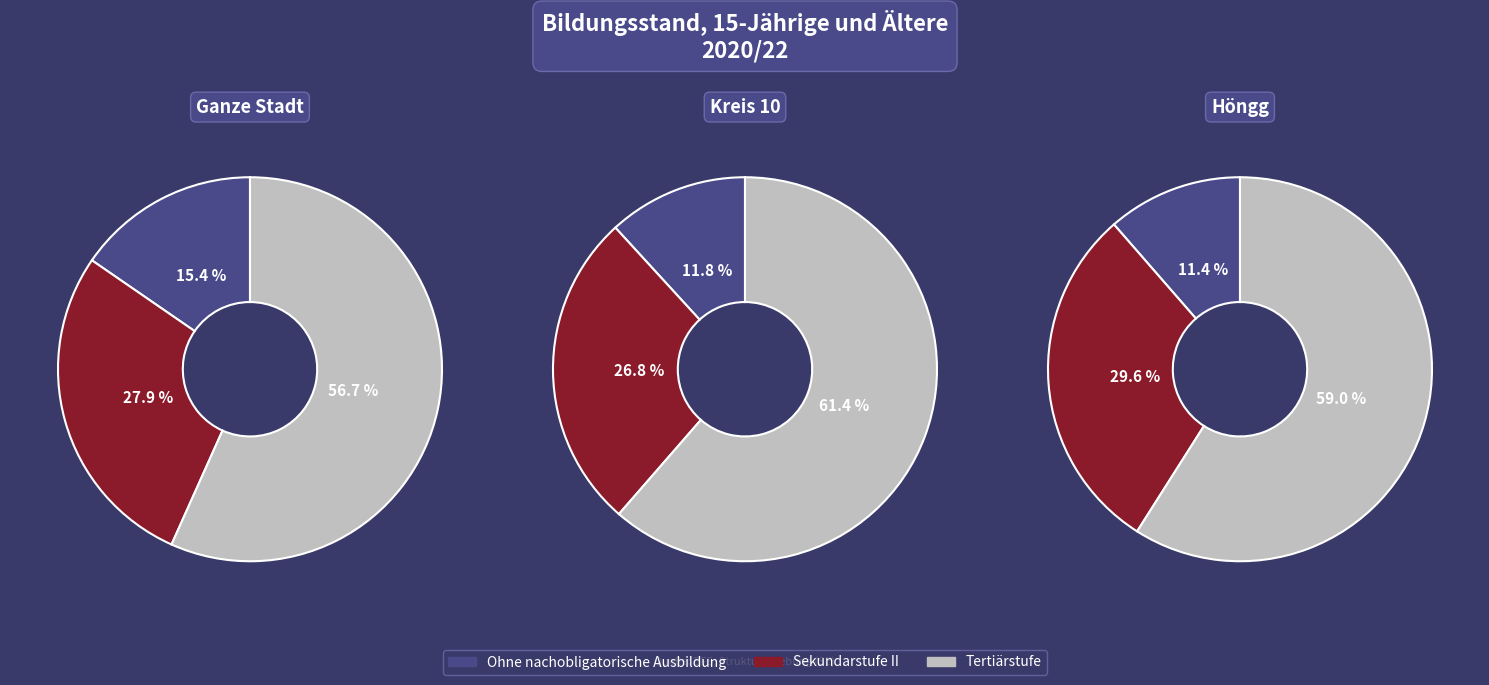

How many slices are in this pie chart?

3